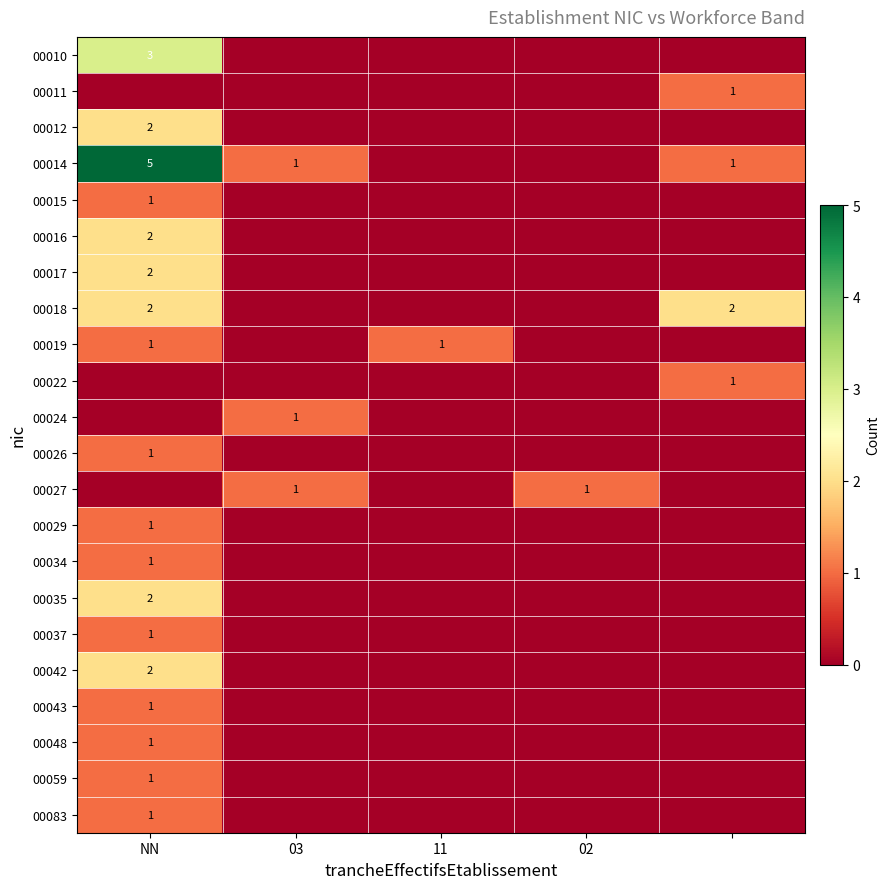

The 00016 series shows 1 at NN. True or false?

False